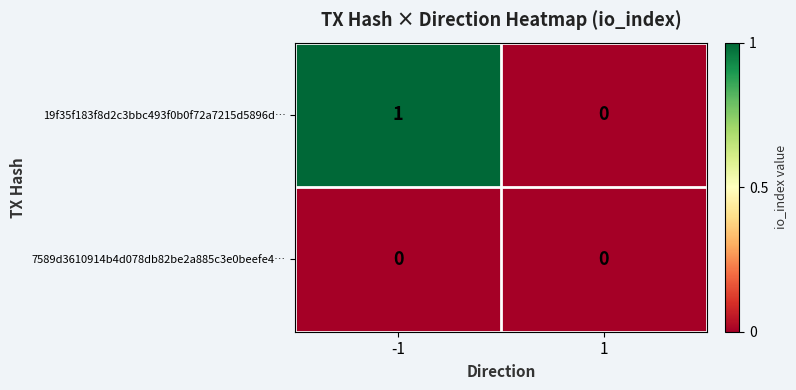

List the series in order of their peak value, lowest first.

7589d3610914b4d078db82be2a885c3e0beefe4…, 19f35f183f8d2c3bbc493f0b0f72a7215d5896d…